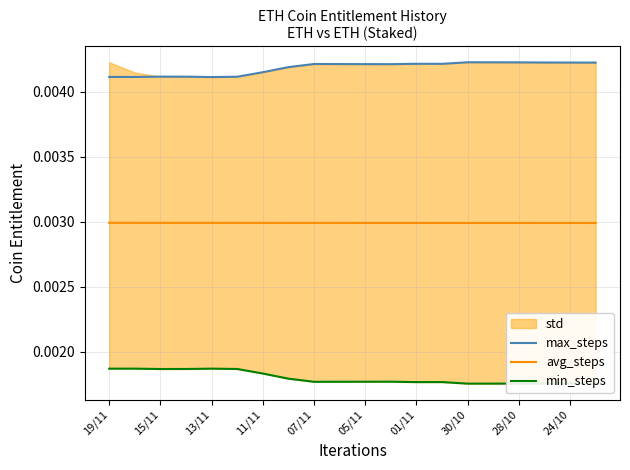

True or false: avg_steps and min_steps cross at least once.

False